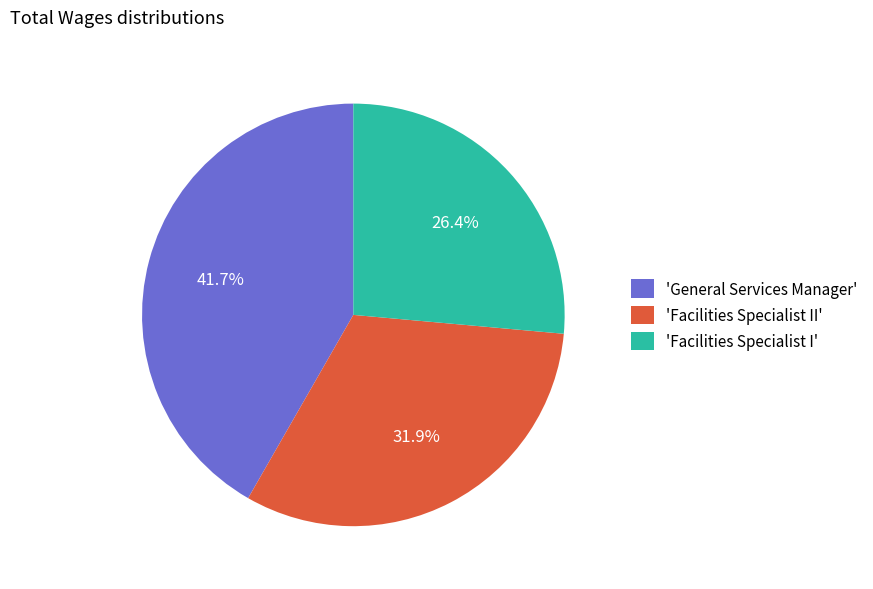

How many segments does this pie chart have?

3